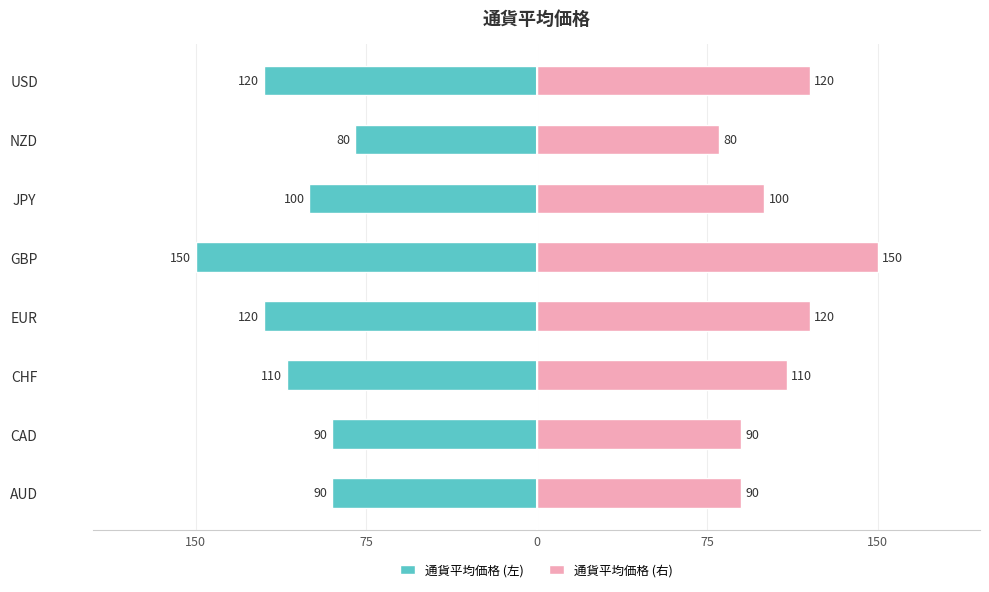

What is the difference between the second highest and second lowest values in the 通貨平均価格 (左) series?

30